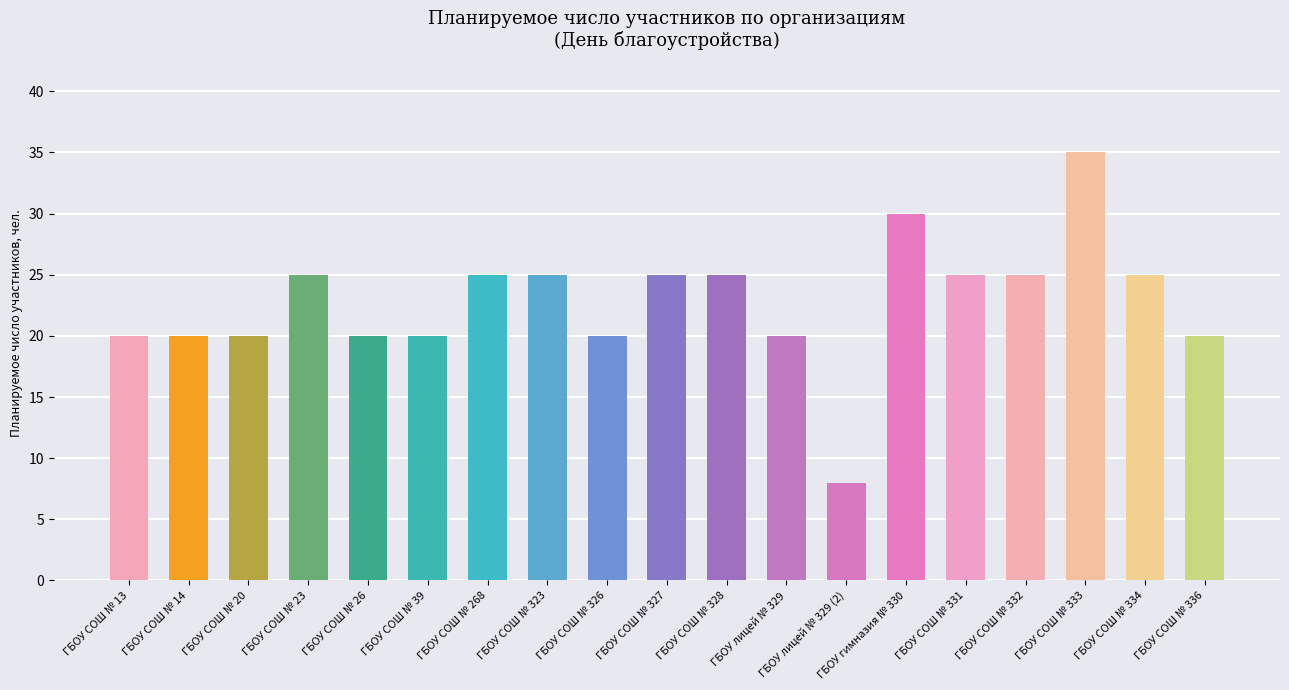

What value does the data have at ГБОУ СОШ № 333, to the nearest 5?

35